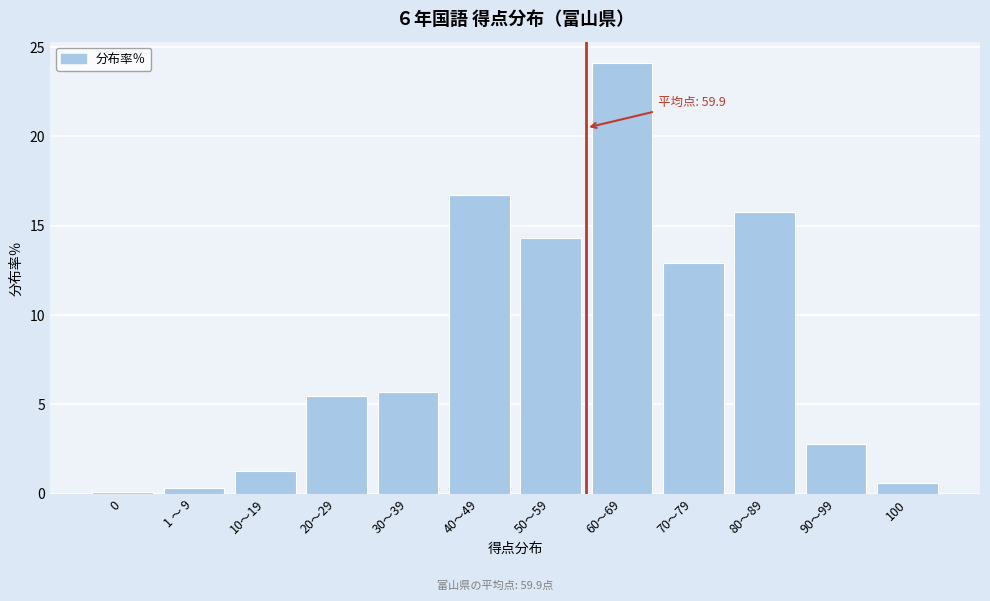

Reading left to right, transcribe all the data shown in this chart.

0=0.1	1 ～ 9=0.3	10～19=1.3	20～29=5.5	30～39=5.7	40～49=16.7	50～59=14.3	60～69=24.1	70～79=12.9	80～89=15.8	90～99=2.8	100=0.6